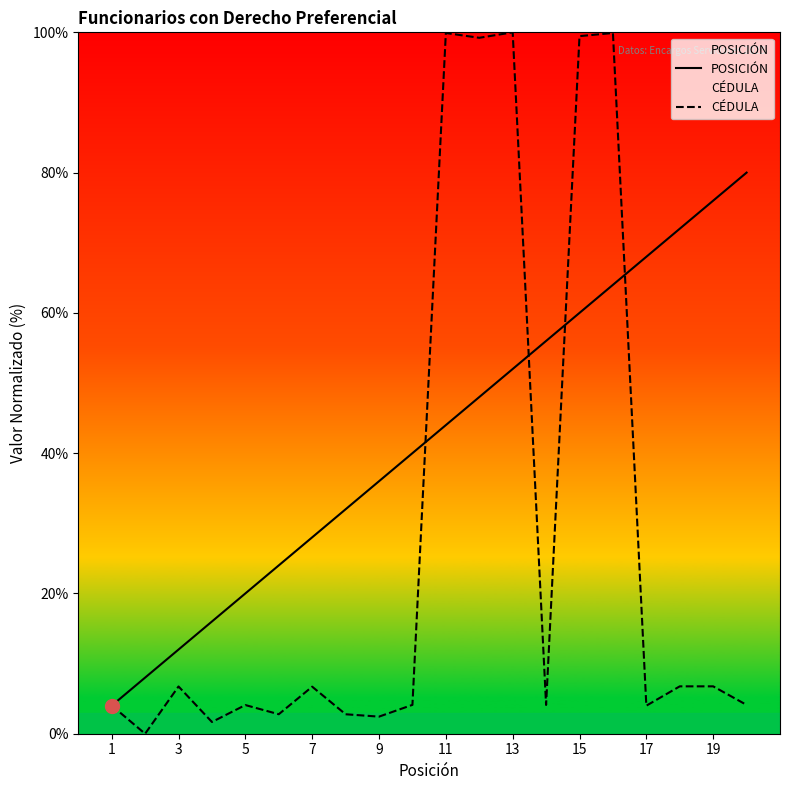

Which series has the widest spread of Y values?

CÉDULA